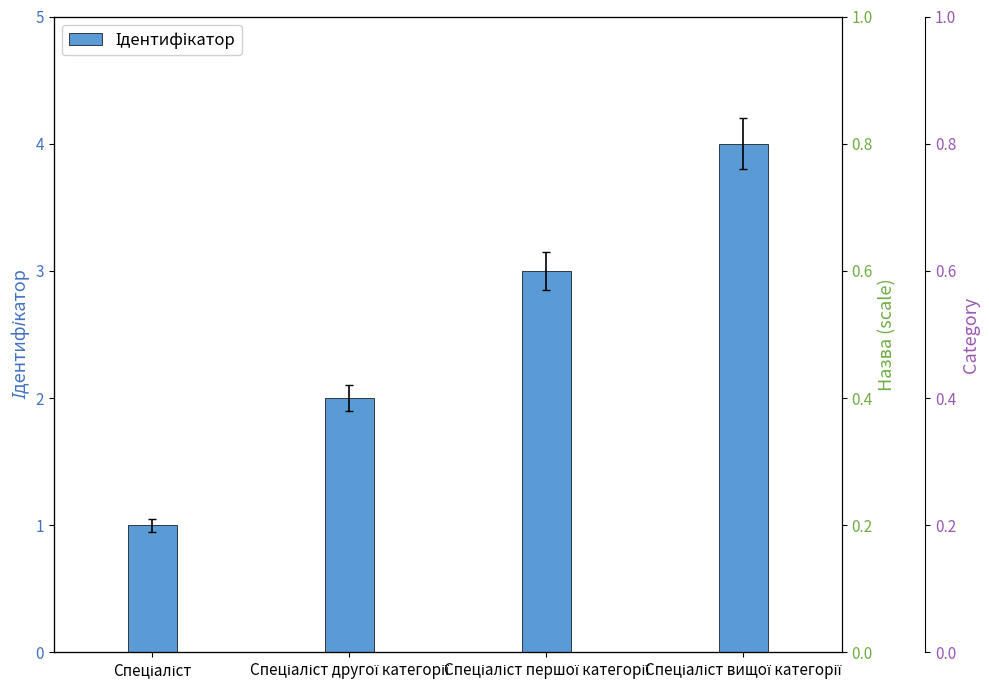

True or false: the data shows 1 at Спеціаліст другої категорії.

False